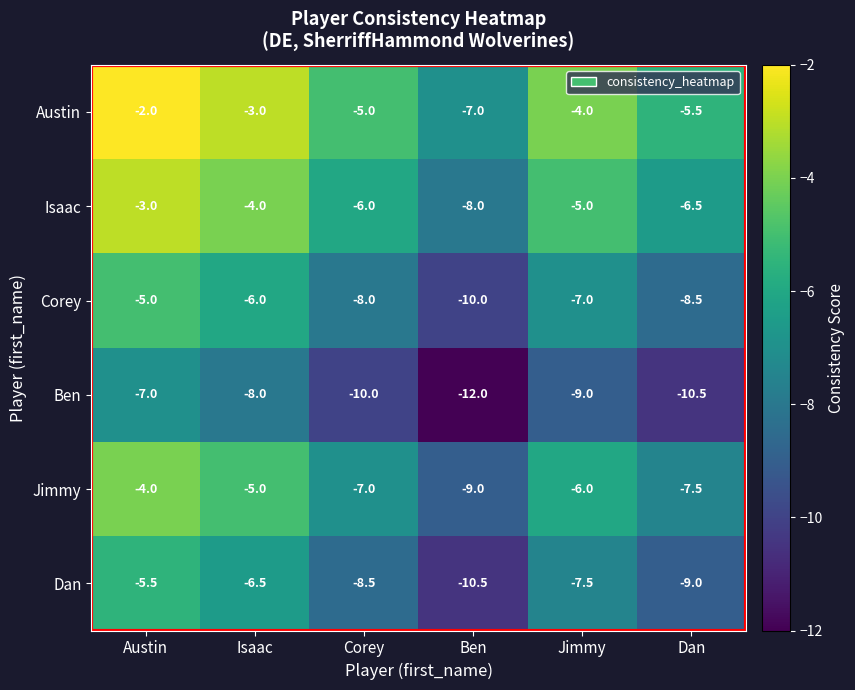

Which label corresponds to the largest value in the chart?

Austin